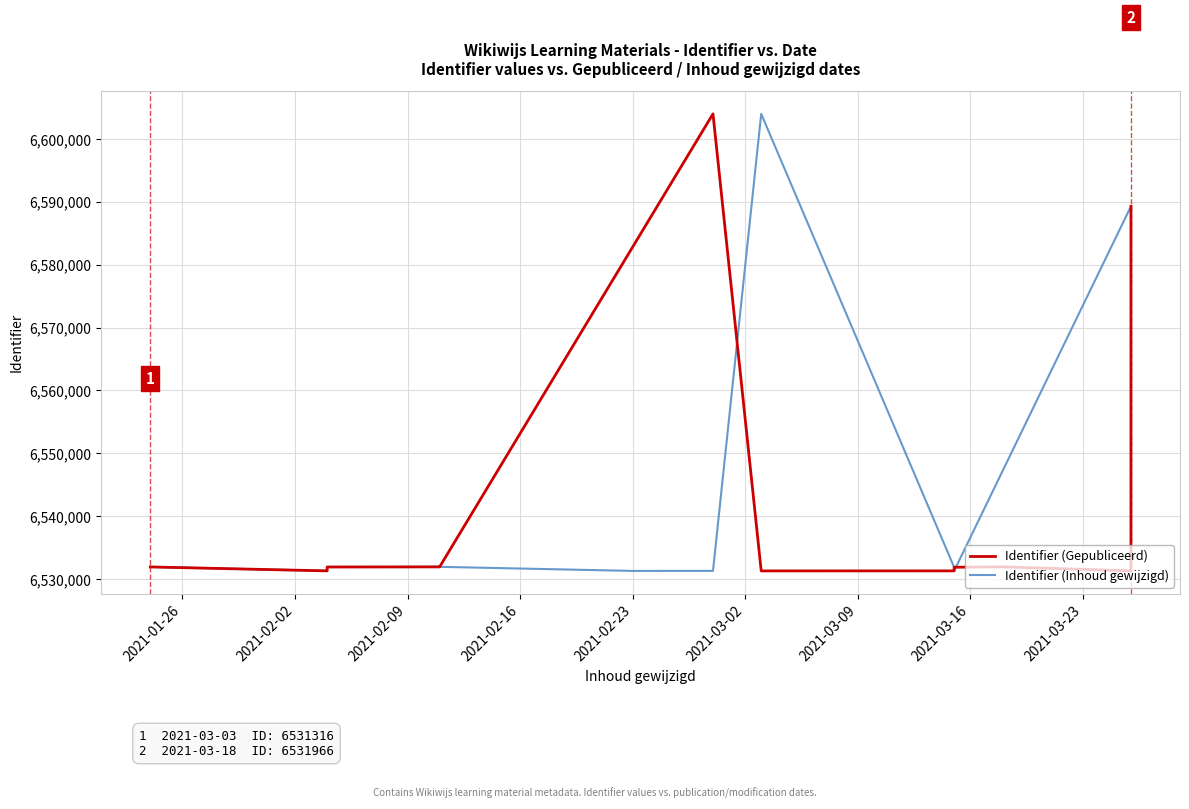

What is the label of the 10th point from the right?

2021-02-16